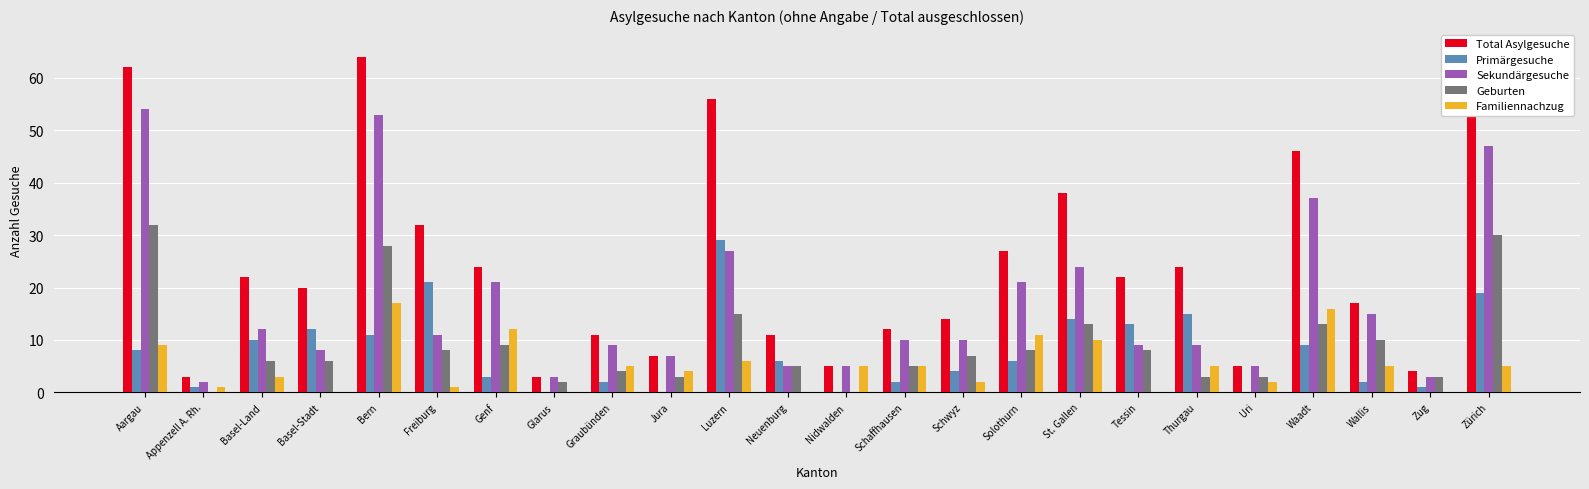

What is the value of the Sekundärgesuche bar at the 21st from the left?

37